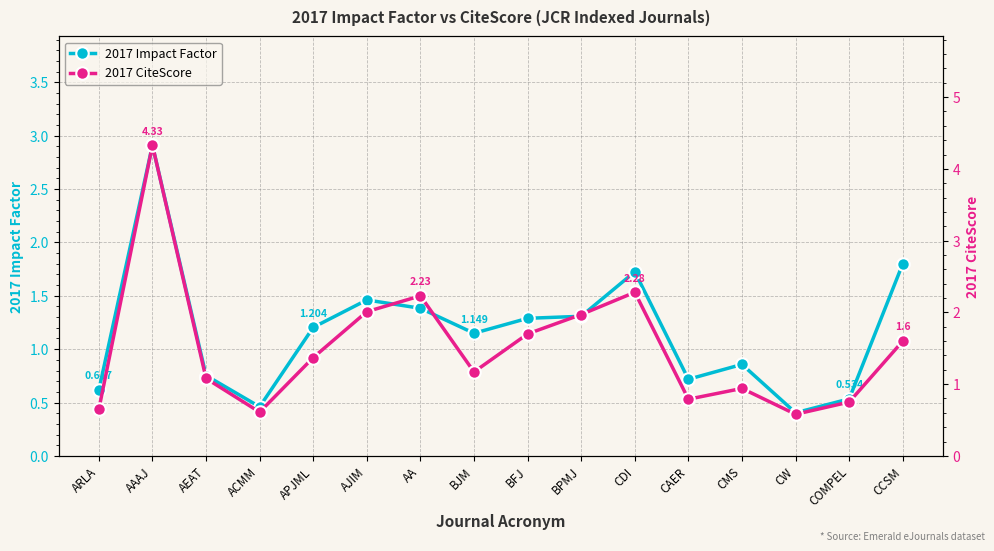

Does the chart display data point markers on the line(s)?

Yes